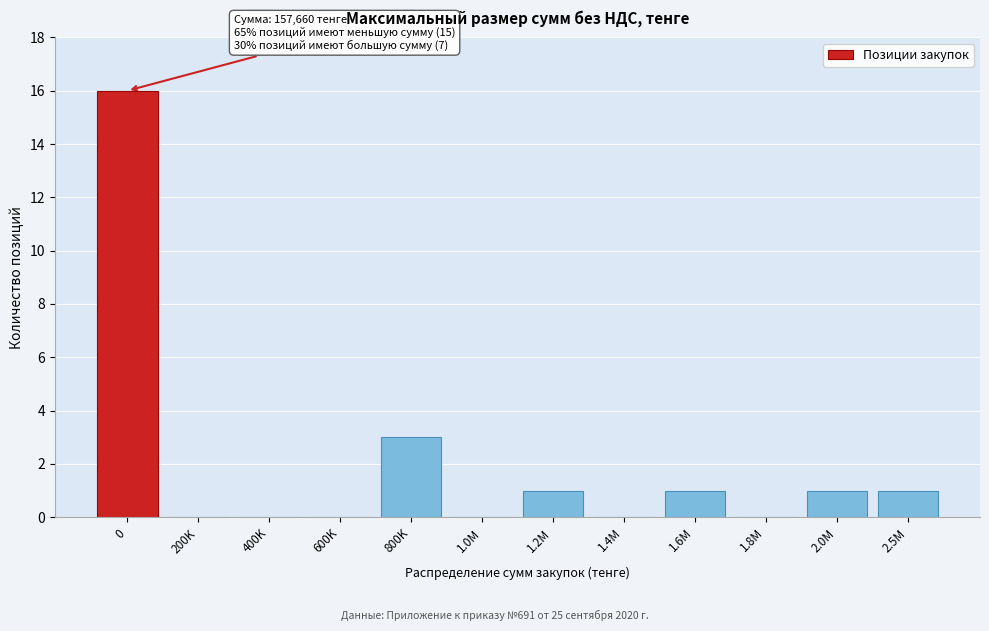

Reading right to left, transcribe all the data shown in this chart.

2.5M=1	2.0M=1	1.8M=0	1.6M=1	1.4M=0	1.2M=1	1.0M=0	800K=3	600K=0	400K=0	200K=0	0=16